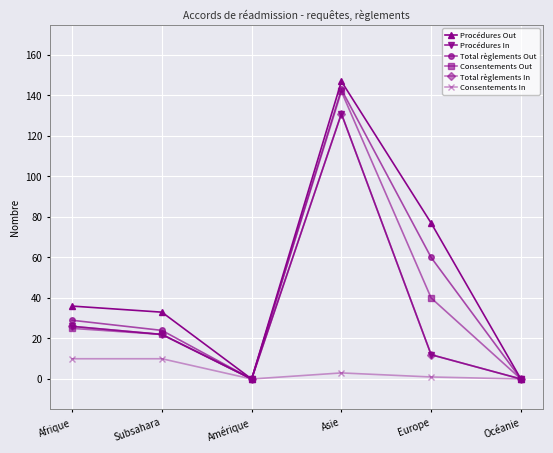

Reading left to right, what are all the values shown in this chart?

Procédures Out: 36	33	0	147	77	0
Procédures In: 26	22	0	131	12	0
Total règlements Out: 29	24	0	143	60	0
Consentements Out: 25	22	0	142	40	0
Total règlements In: 26	22	0	131	12	0
Consentements In: 10	10	0	3	1	0